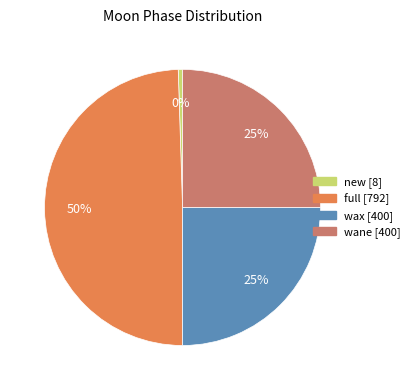

To the nearest percent, what portion does full represent?

50%